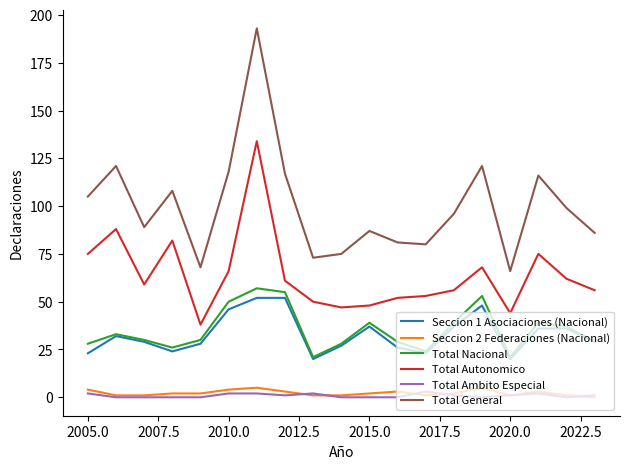

What is the sum of all Seccion 1 Asociaciones (Nacional) values?

625